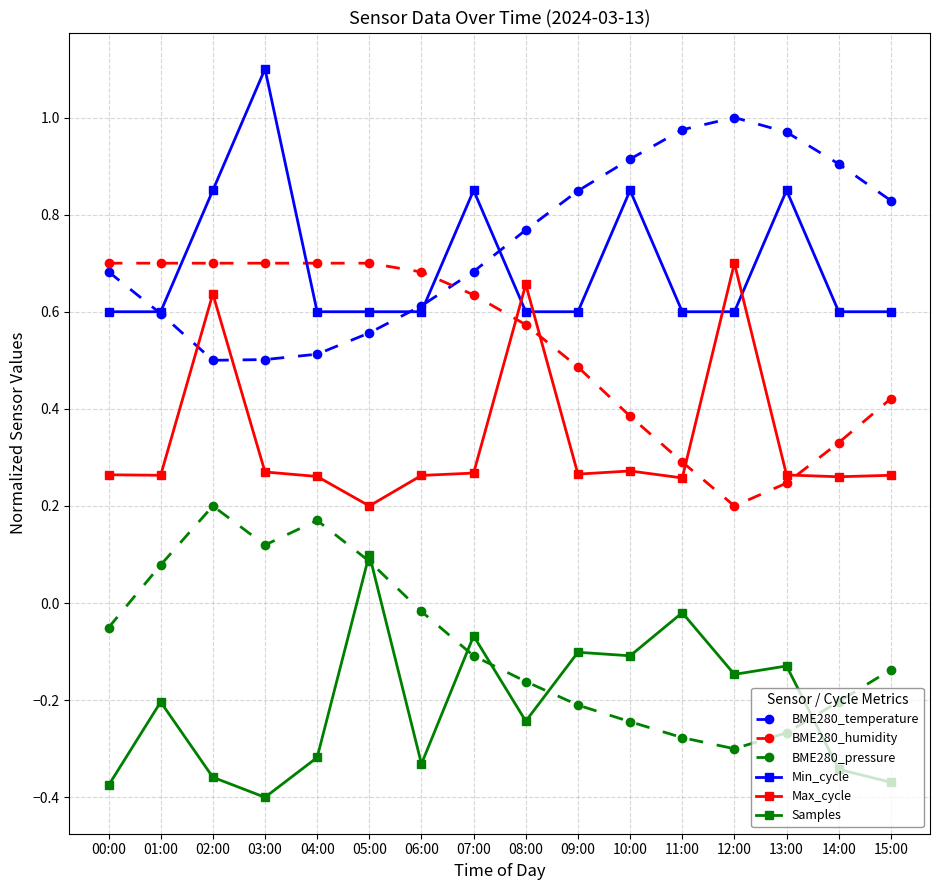

How many lines are shown in the chart?

6